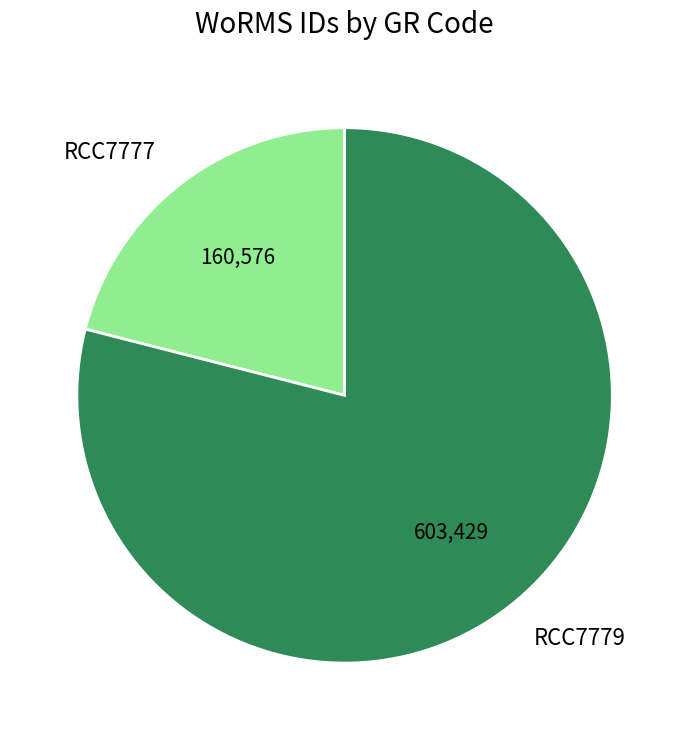

Which slice is the smallest?

RCC7777